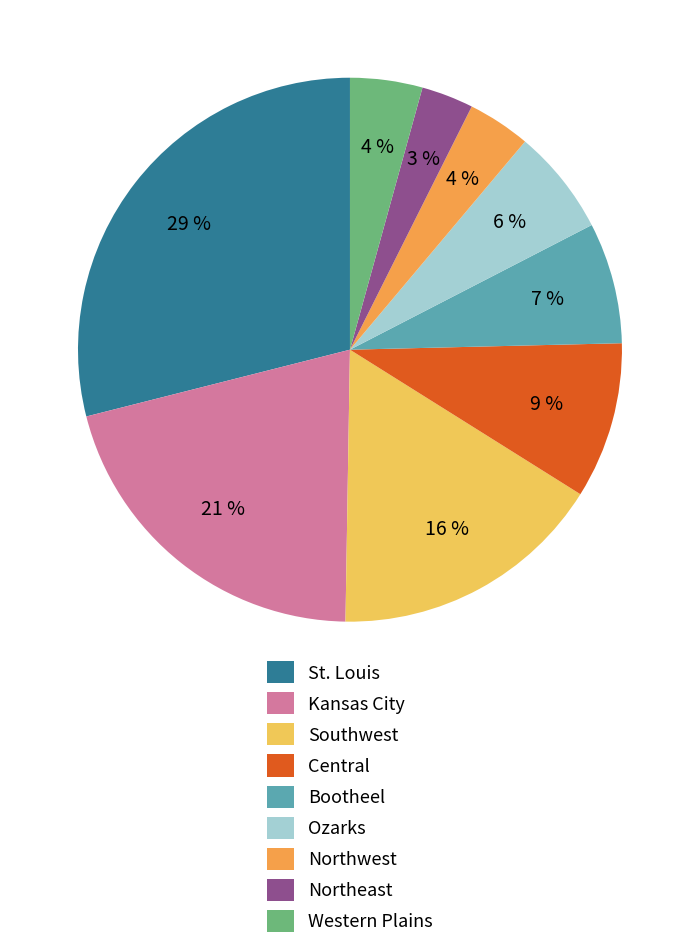

The Kansas City slice represents 21% of the pie. True or false?

True